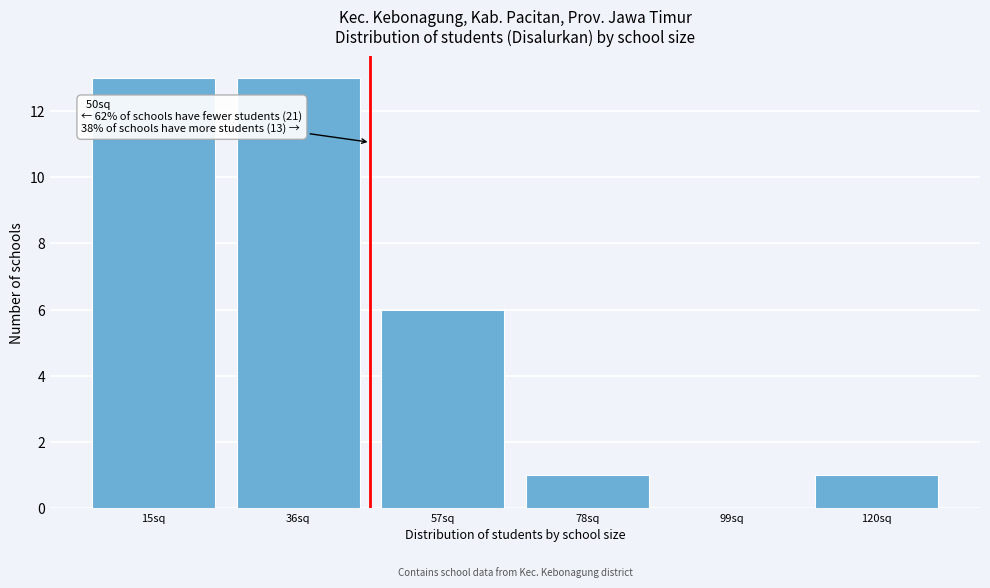

Reading right to left, list all the values displayed in this chart.

120sq=1	99sq=0	78sq=1	57sq=6	36sq=13	15sq=13